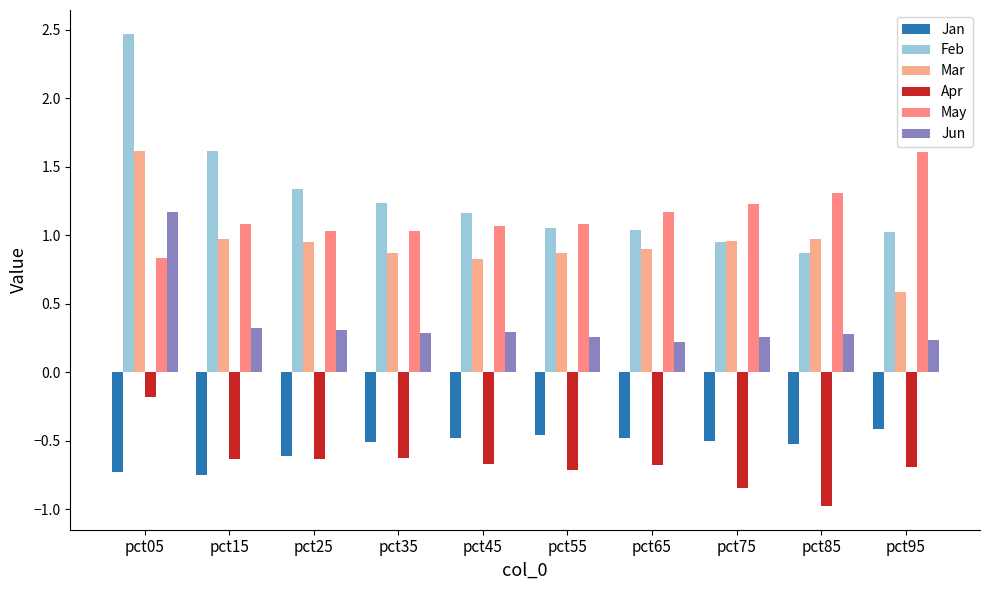

Reading left to right, extract all data points from this chart.

Jan: pct05=-0.7	pct15=-0.7	pct25=-0.6	pct35=-0.5	pct45=-0.5	pct55=-0.5	pct65=-0.5	pct75=-0.5	pct85=-0.5	pct95=-0.4
Feb: pct05=2.5	pct15=1.6	pct25=1.3	pct35=1.2	pct45=1.2	pct55=1.1	pct65=1.0	pct75=0.9	pct85=0.9	pct95=1.0
Mar: pct05=1.6	pct15=1.0	pct25=0.9	pct35=0.9	pct45=0.8	pct55=0.9	pct65=0.9	pct75=1.0	pct85=1.0	pct95=0.6
Apr: pct05=-0.2	pct15=-0.6	pct25=-0.6	pct35=-0.6	pct45=-0.7	pct55=-0.7	pct65=-0.7	pct75=-0.8	pct85=-1.0	pct95=-0.7
May: pct05=0.8	pct15=1.1	pct25=1.0	pct35=1.0	pct45=1.1	pct55=1.1	pct65=1.2	pct75=1.2	pct85=1.3	pct95=1.6
Jun: pct05=1.2	pct15=0.3	pct25=0.3	pct35=0.3	pct45=0.3	pct55=0.3	pct65=0.2	pct75=0.3	pct85=0.3	pct95=0.2